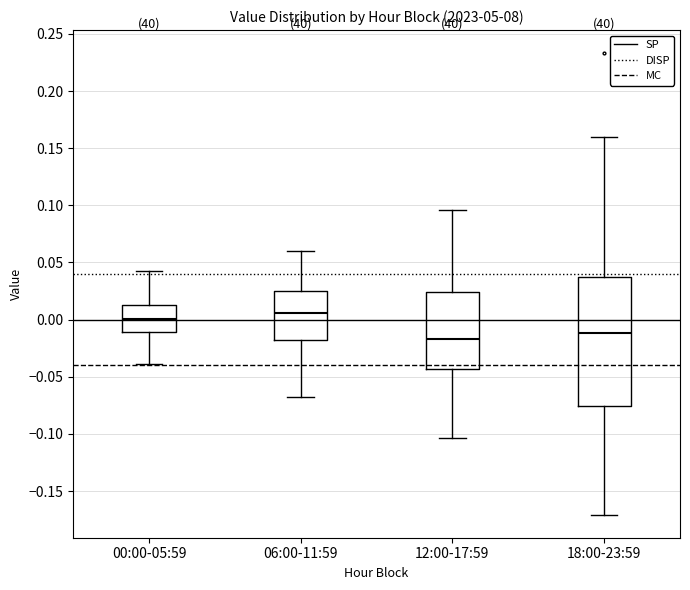

Which box has the highest median line?

06:00-11:59